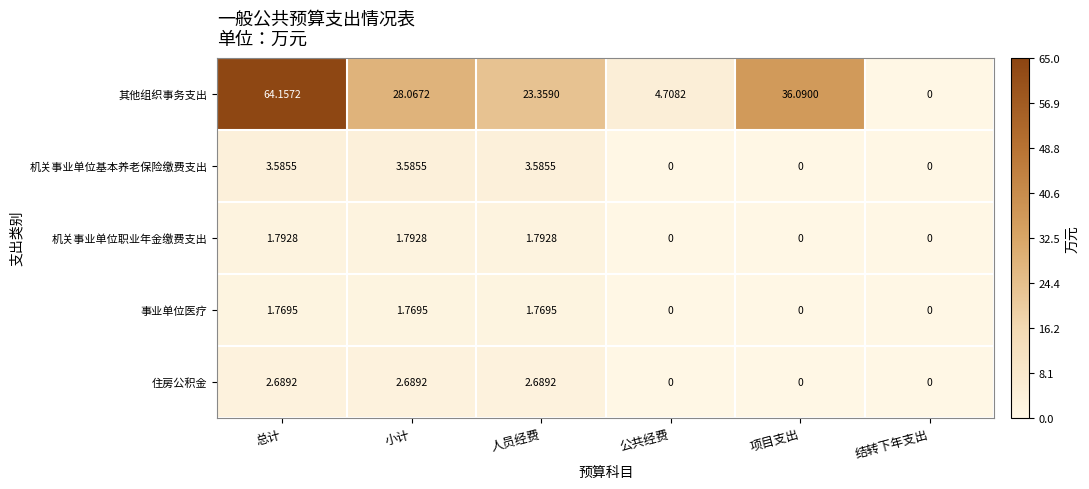

Which category has the lowest value in the 其他组织事务支出 series?

结转下年支出